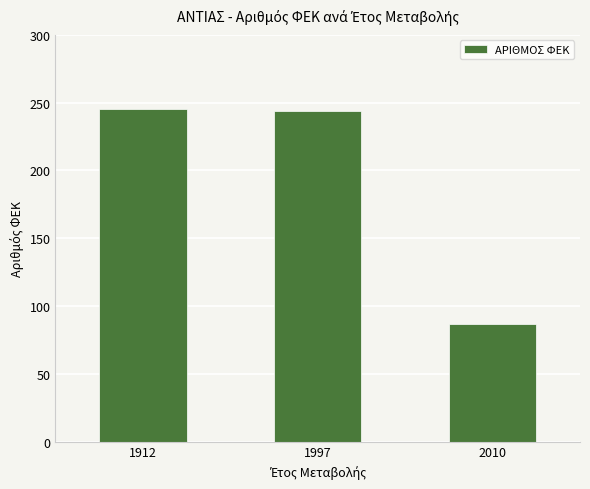

What is the average value?

192